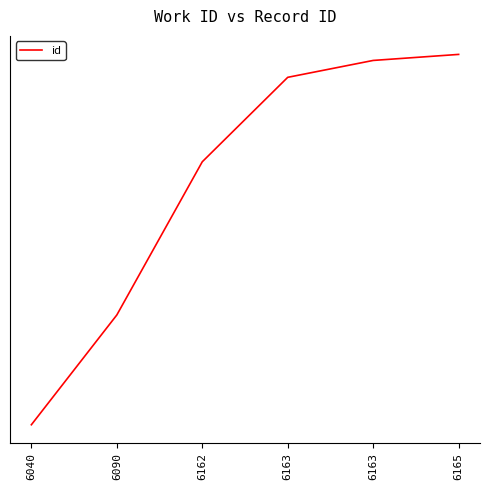

At which label is the value closest to 16177?

6090